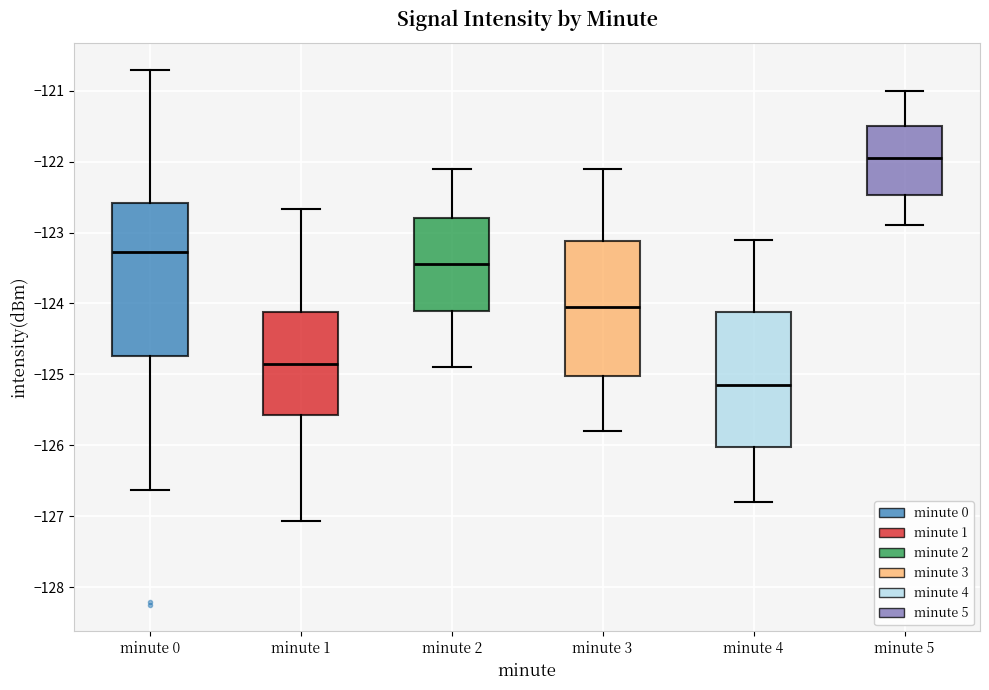

Comparing the boxes themselves (not the whiskers), which one is the tallest?

minute 0